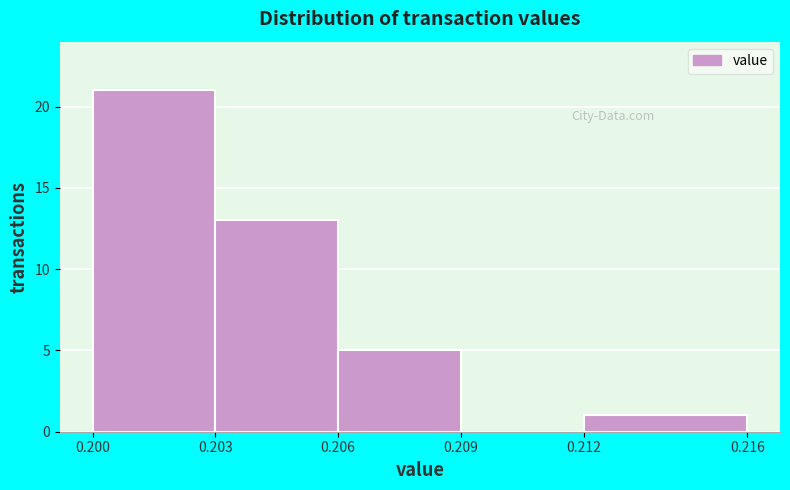

Reading left to right, transcribe this chart: for each bar, give the range it covers on the x-axis and its height. The values are not printed on the chart, so give them approximately, as read against the axis.

0.200 to 0.203: 21
0.203 to 0.206: 13
0.206 to 0.209: 5
0.209 to 0.212: 0
0.212 to 0.216: 1